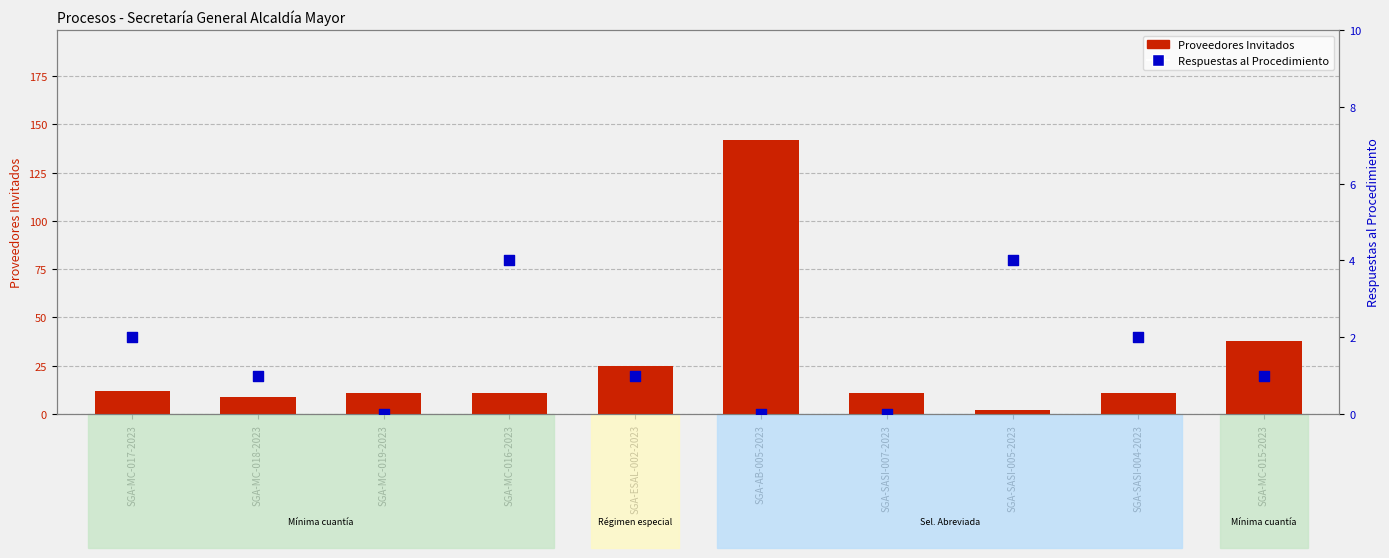

Which series has the largest Y range (max minus min)?

Proveedores Invitados